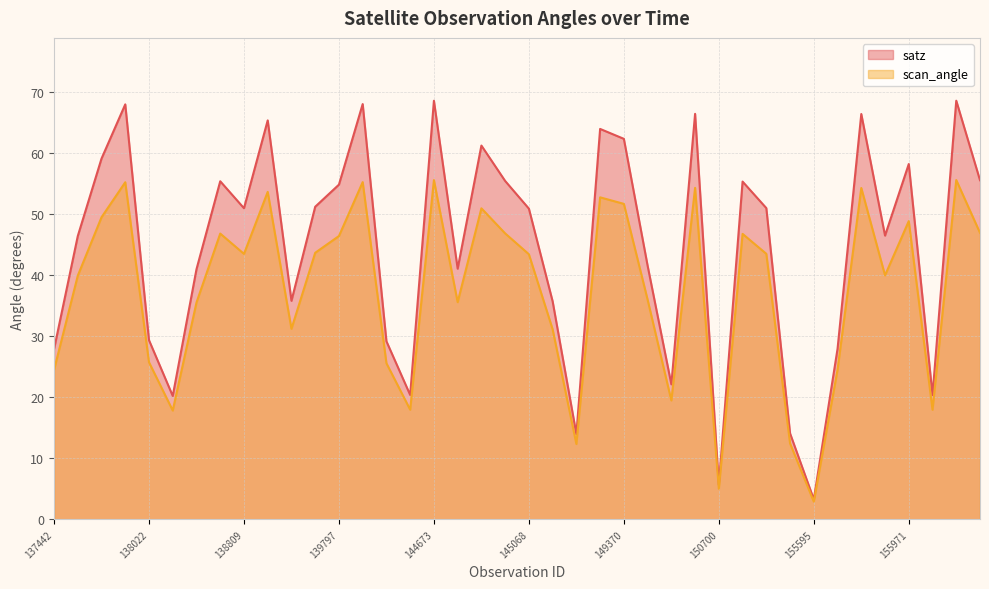

List the series in order of their overall mean, lowest first.

scan_angle, satz